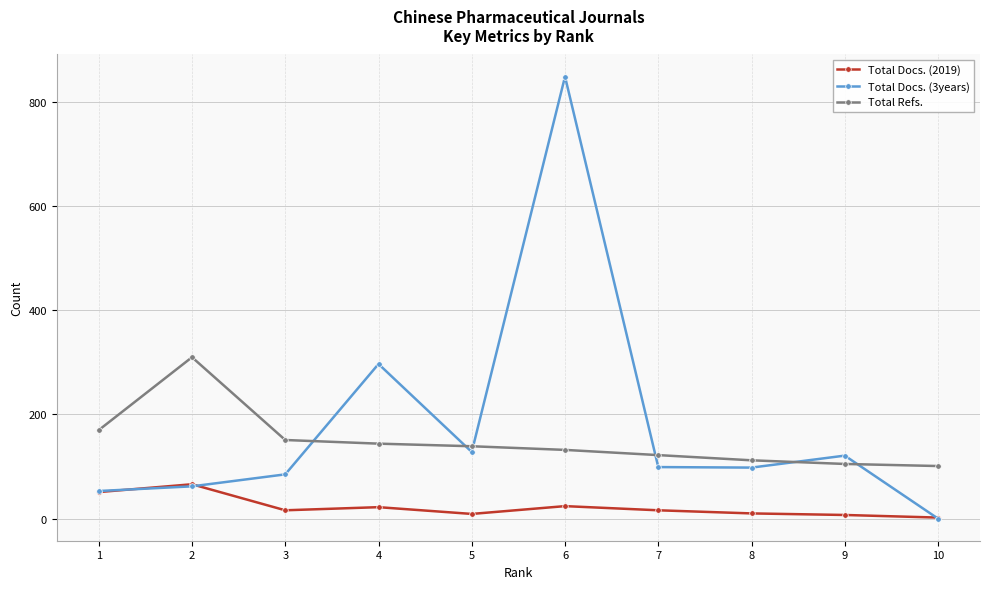

At which label does Total Docs. (2019) first exceed 16?

1